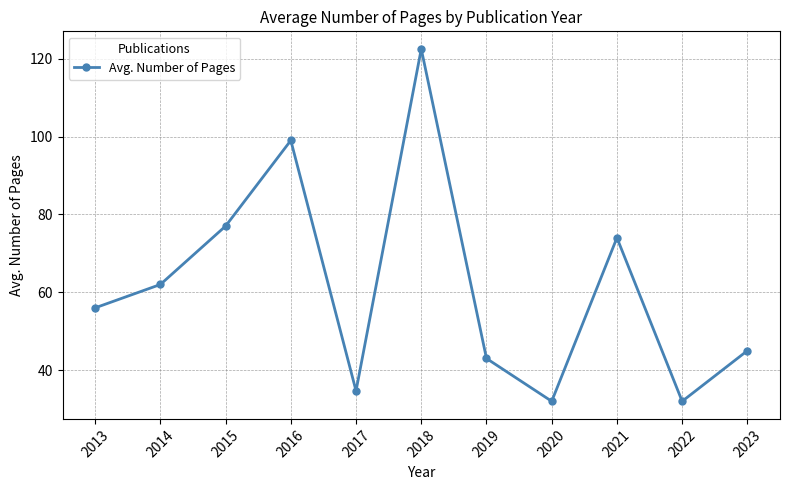

How many lines are shown in the chart?

1